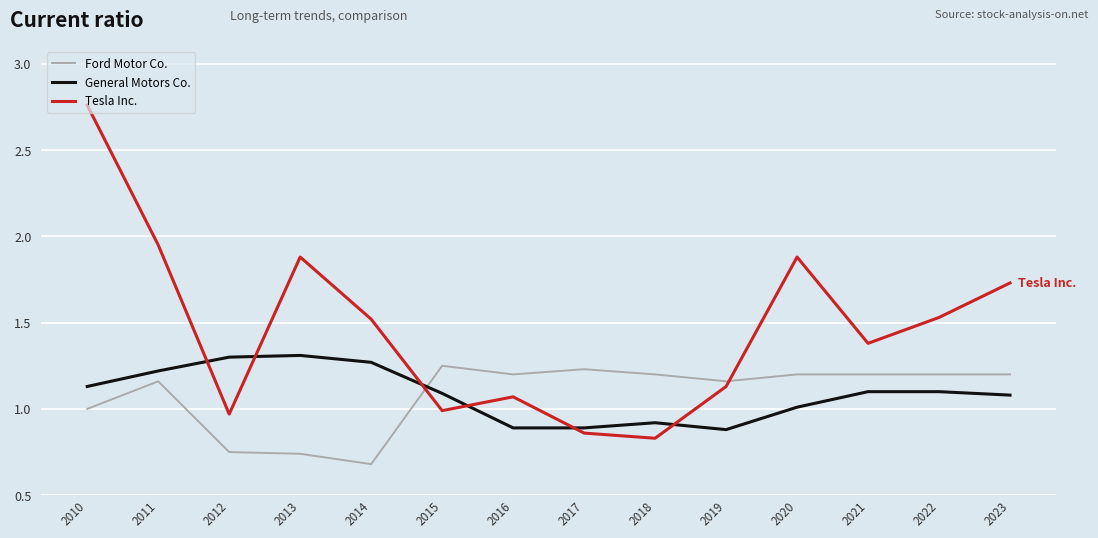

At how many categories does at least one series exceed 1?

14